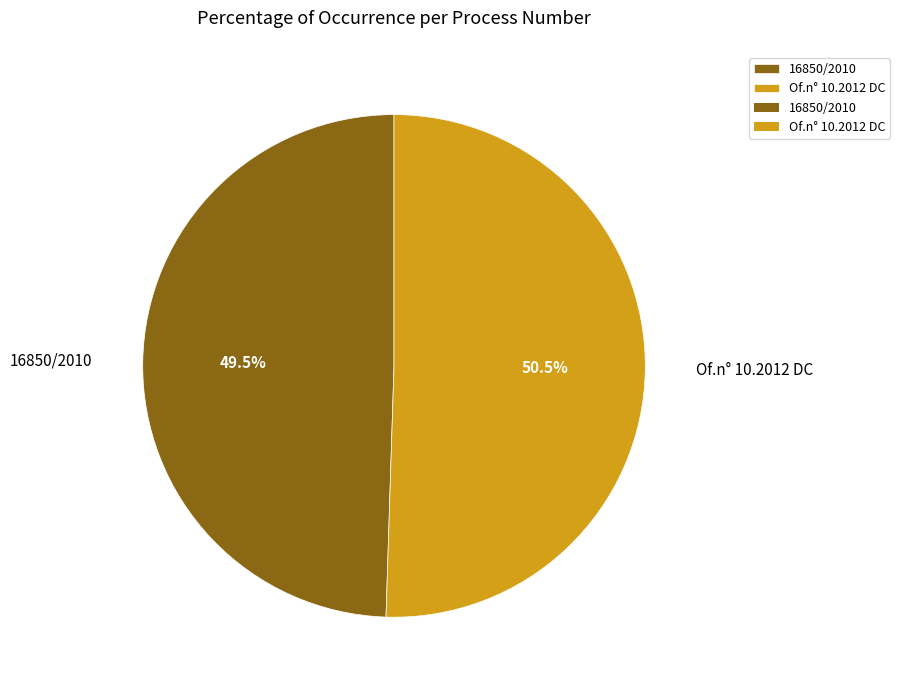

How many slices are in this pie chart?

2